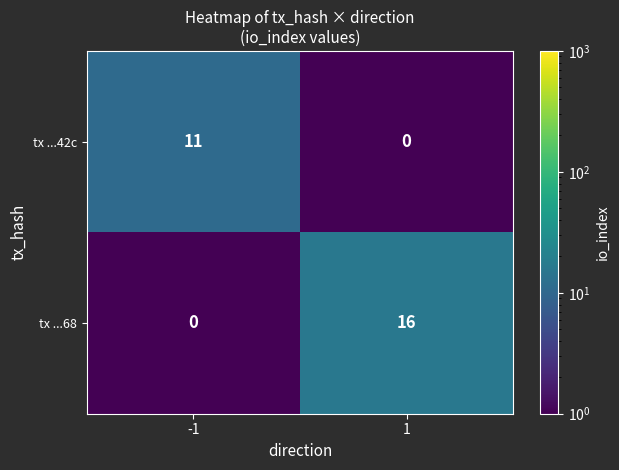

Is it true that tx ...68 equals 29 at 1?

False